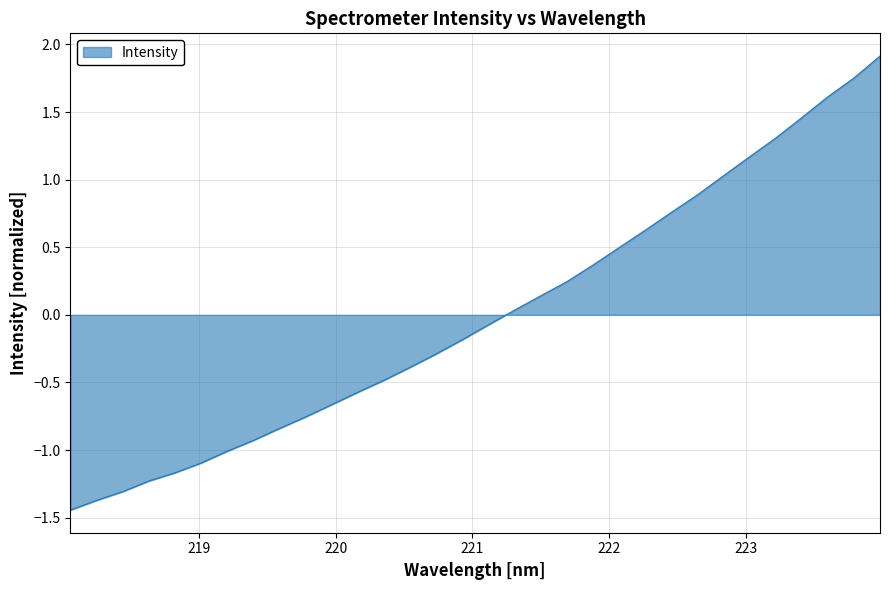

What is the difference between the maximum and minimum values?

3.4